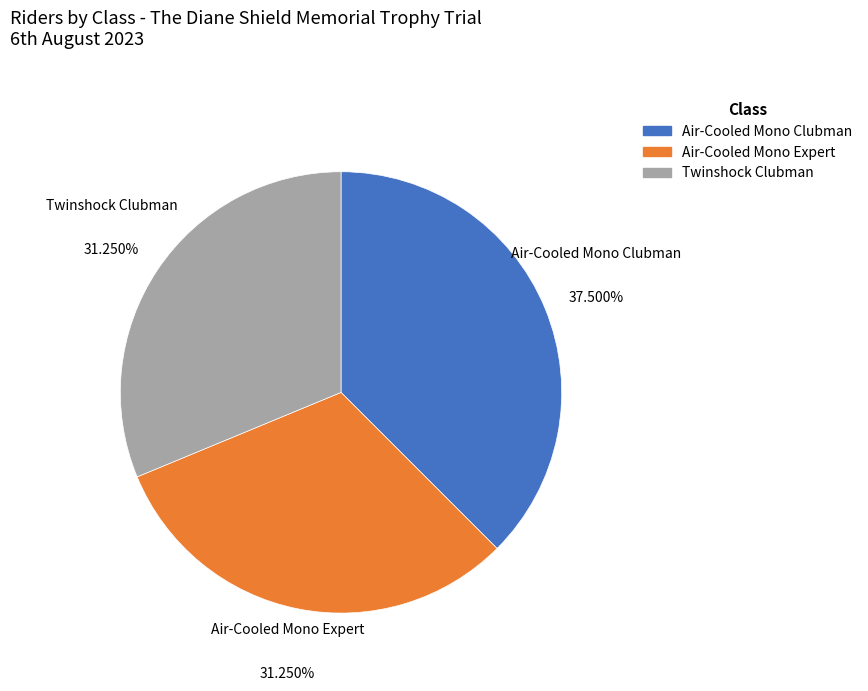

Is there a majority slice in this chart?

No